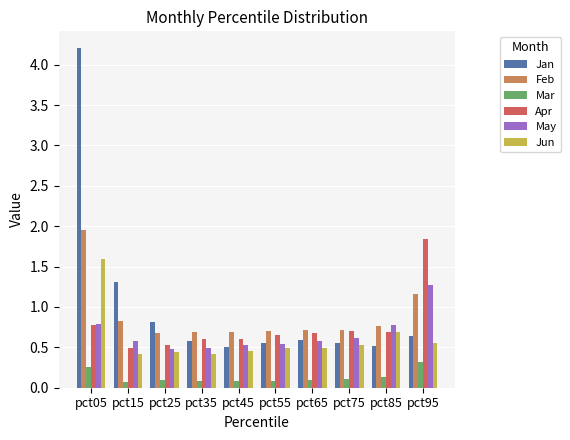

What are all the series names shown in the legend?

Jan, Feb, Mar, Apr, May, Jun